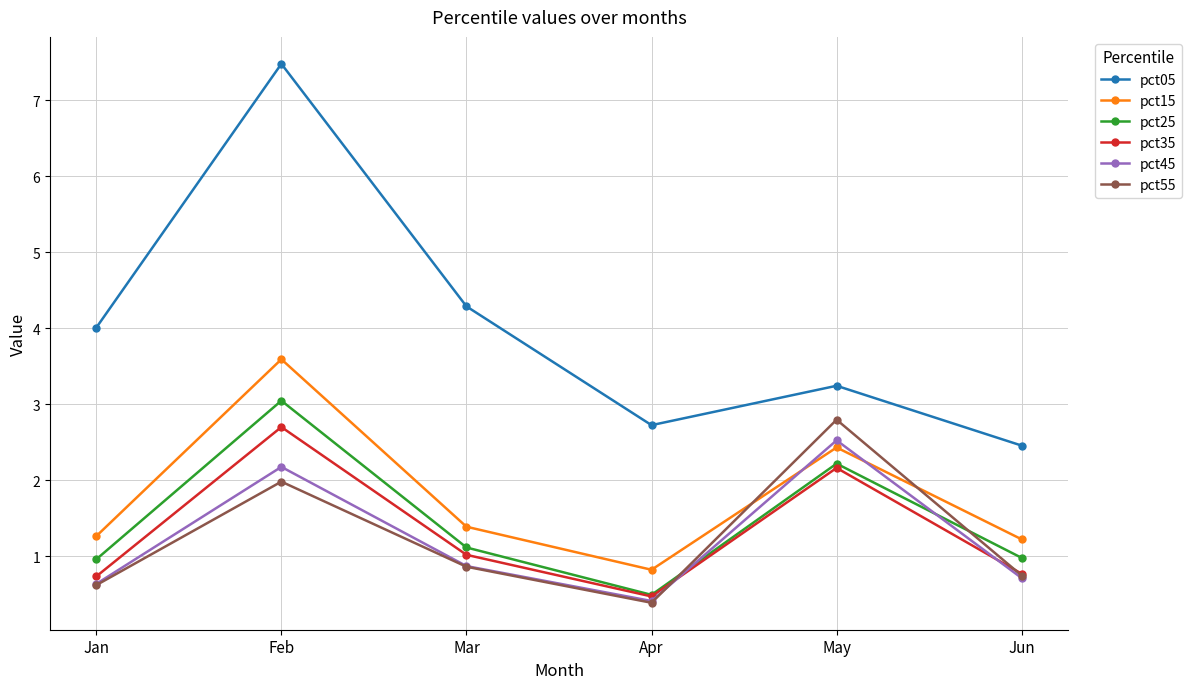

Which series changed the most between Apr and Jun?

pct25